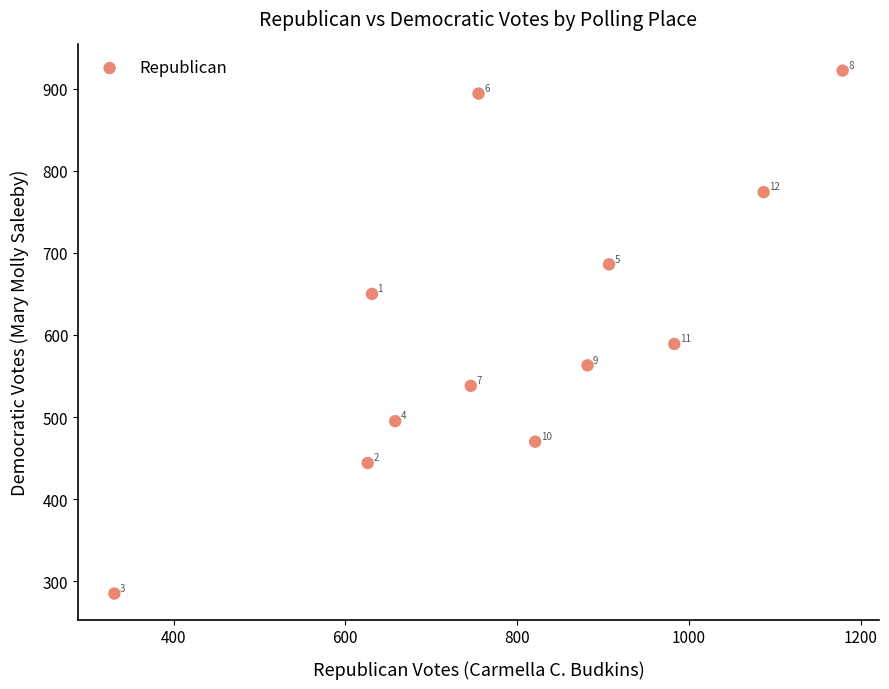

What Y value in the scatter plot is closest to 603?

589